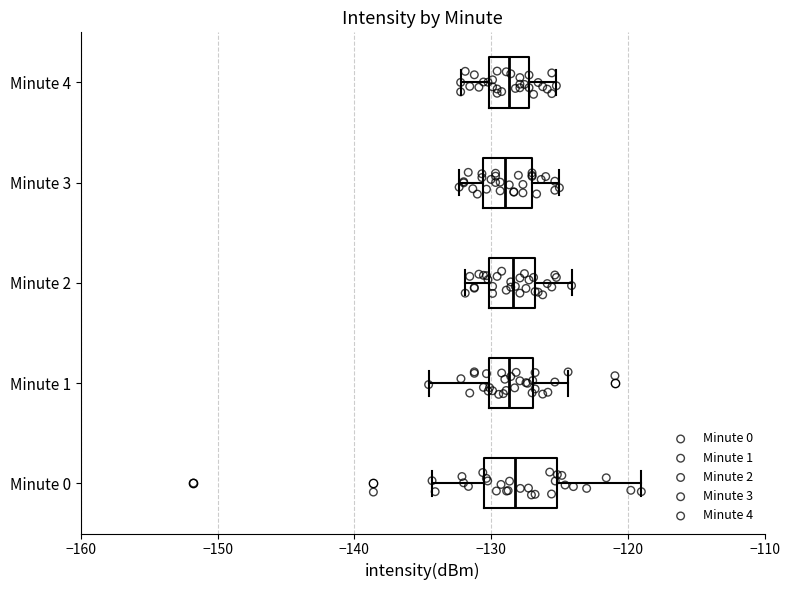

Reading bottom to top, transcribe this box plot: for each box, give where its median line is, the range the box spans, and where its two whiskers end, as read against the x-axis. The values are not printed on the chart, so give them approximately, as read against the axis.

Minute 0: median -128, box -131 to -125, whiskers -134 to -119
Minute 1: median -129, box -130 to -127, whiskers -135 to -124
Minute 2: median -128, box -130 to -127, whiskers -132 to -124
Minute 3: median -129, box -131 to -127, whiskers -132 to -125
Minute 4: median -129, box -130 to -127, whiskers -132 to -125